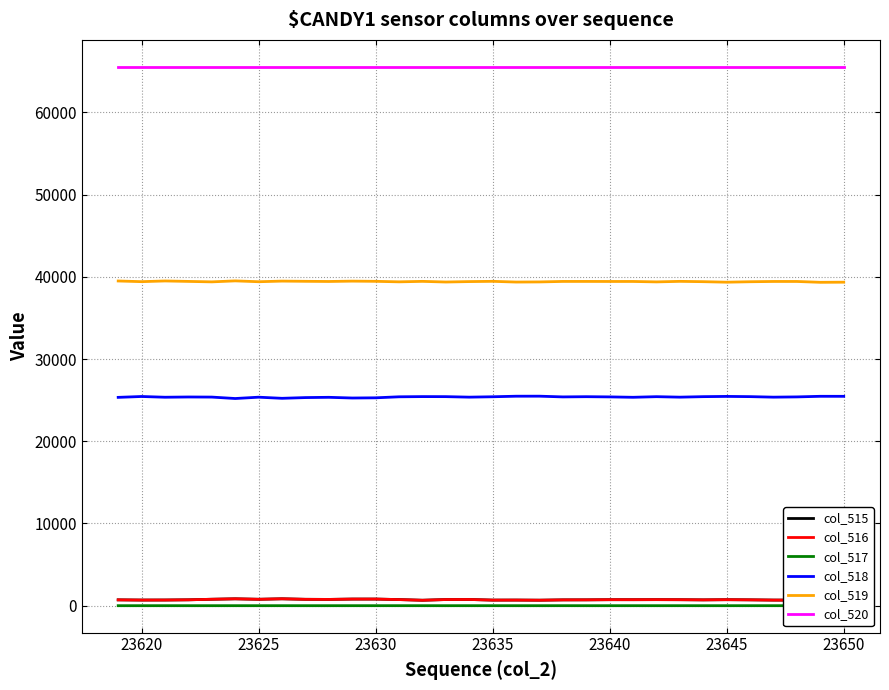

True or false: col_515 and col_519 intersect in this chart.

False